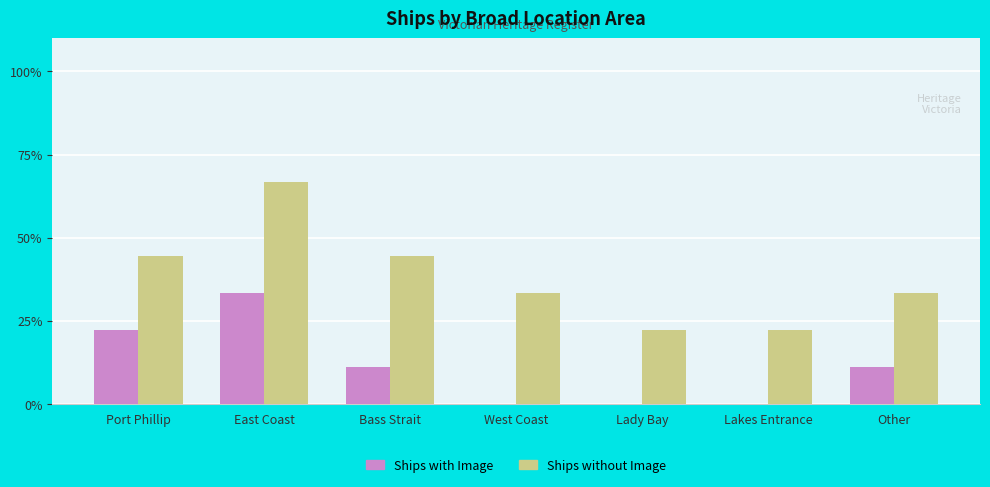

What are all the series names shown in the legend?

Ships with Image, Ships without Image